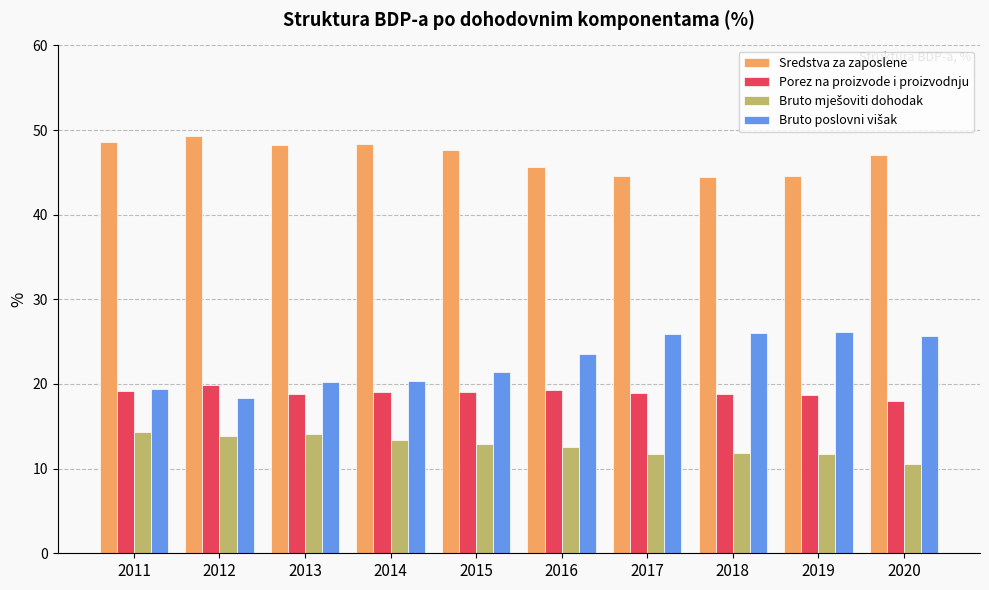

What is the maximum value for Porez na proizvode i proizvodnju?

19.9